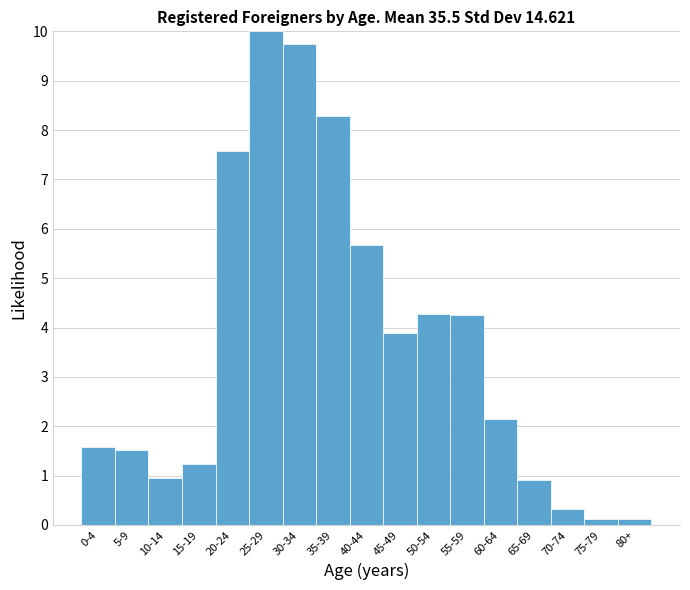

Reading left to right, extract all data points from this chart.

1.6	1.5	0.9	1.2	7.6	10.0	9.7	8.3	5.7	3.9	4.3	4.3	2.1	0.9	0.3	0.1	0.1